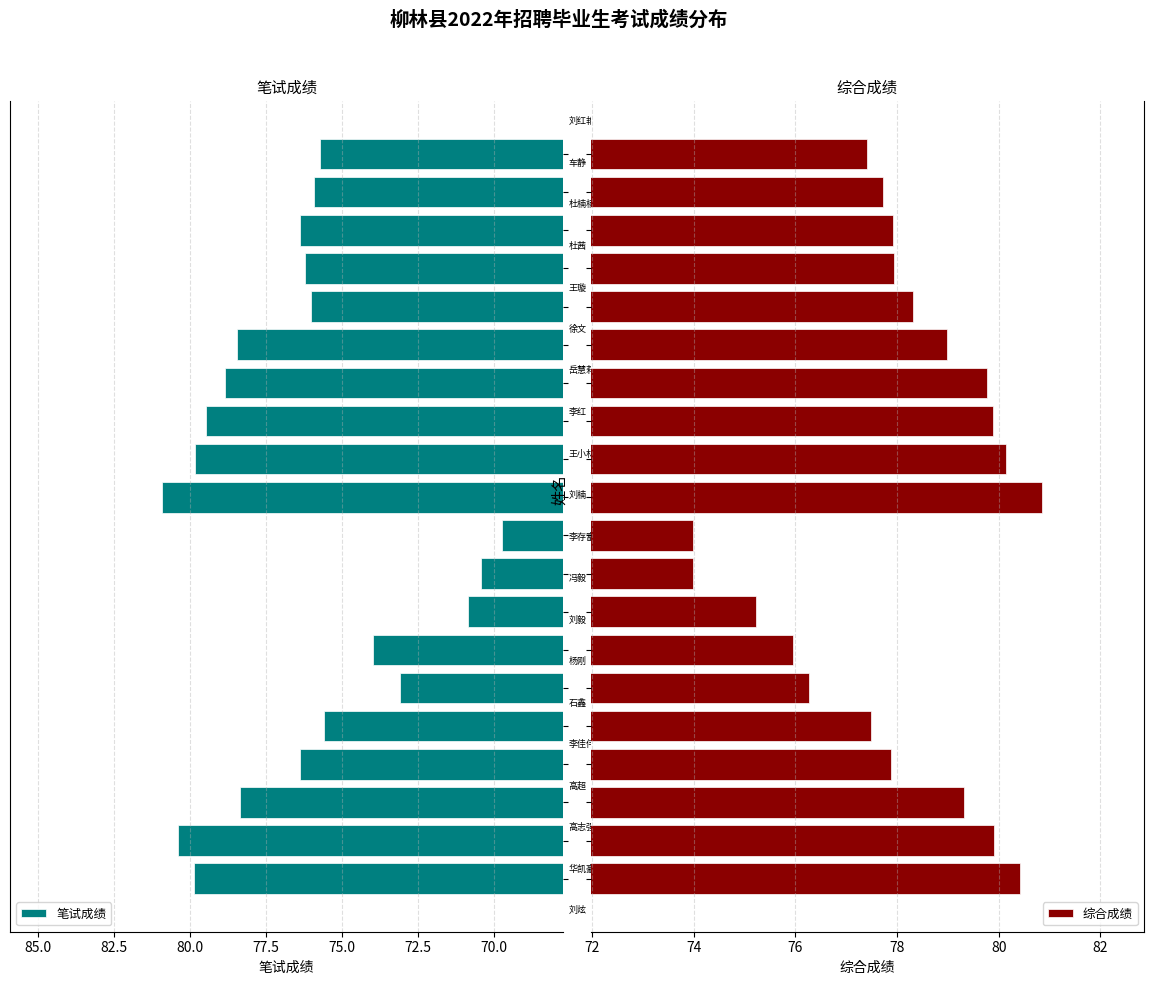

At which category is the sum across all series the highest?

10